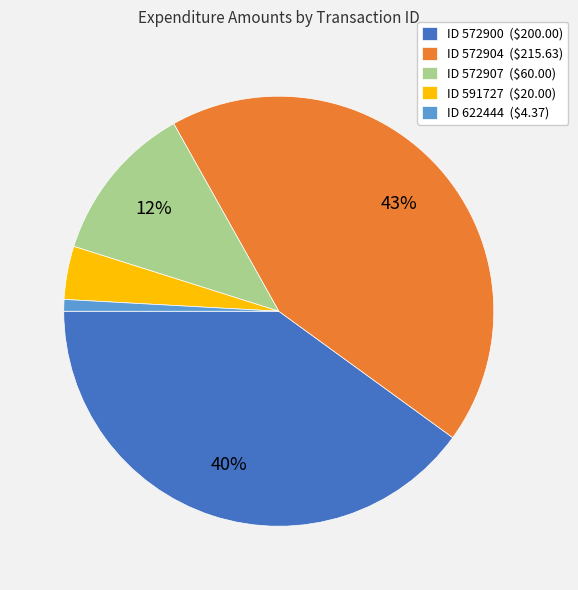

Which slice is the largest?

ID 572904 ($215.63)